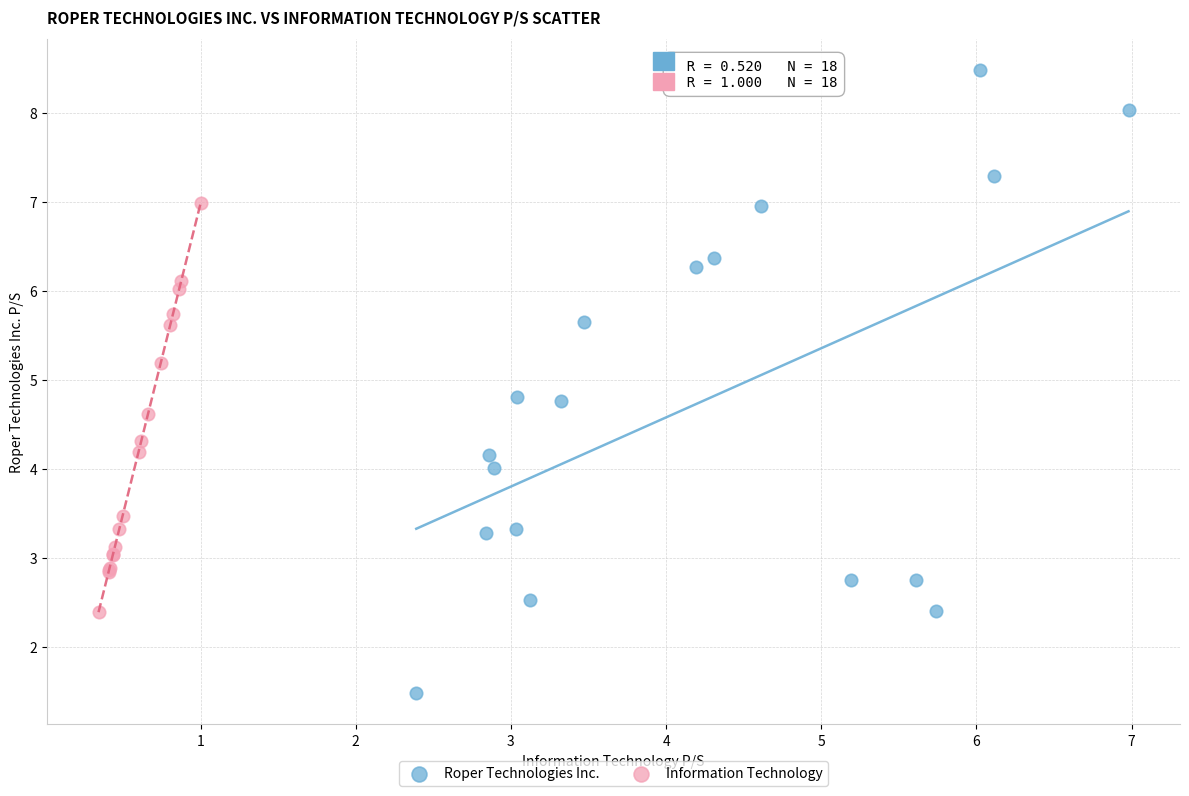

What are all the series names shown in the legend?

Roper Technologies Inc., Information Technology